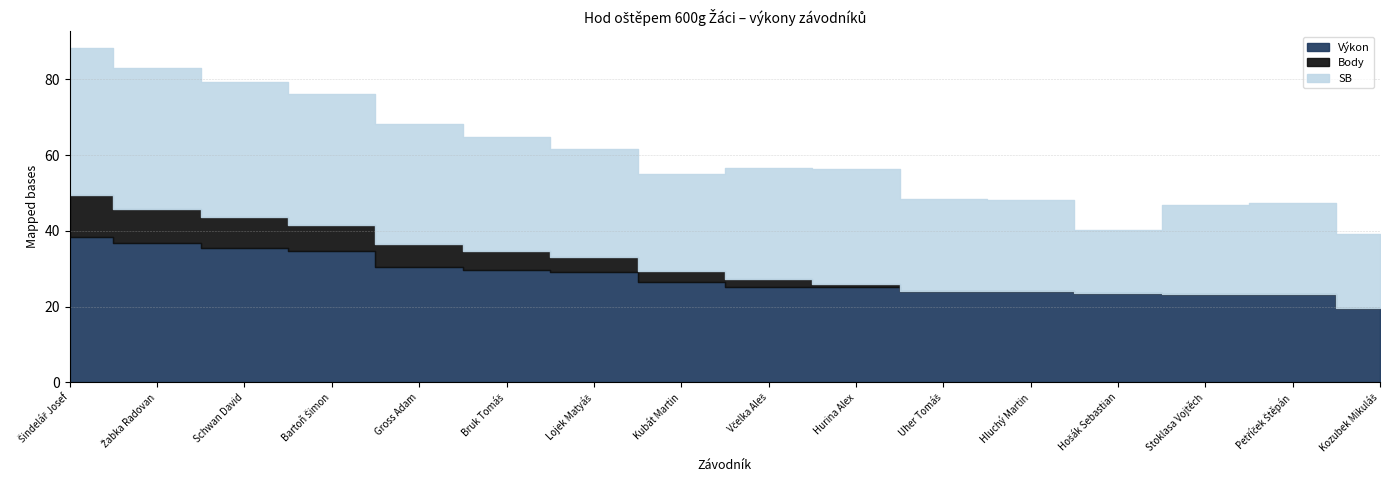

Reading left to right, list all the values displayed in this chart.

Výkon: 38.4	36.7	35.6	34.6	30.6	29.7	29.1	26.5	25.3	25.1	24.2	24.0	23.6	23.4	23.2	19.6
Body: 11.0	9.0	8.0	7.0	6.0	5.0	4.0	3.0	2.0	1.0	0.0	0.0	0.0	0.0	0.0	0.0
SB: 39.0	37.3	35.6	34.6	31.7	30.1	28.4	25.5	29.3	30.2	24.2	24.0	16.6	23.4	24.1	19.6